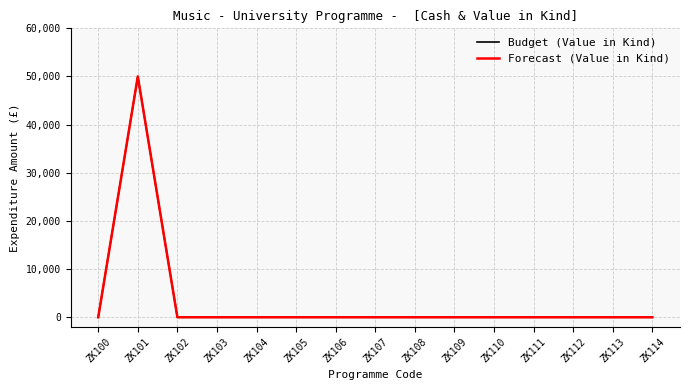

What is the sum of all Budget (Value in Kind) values?

50000